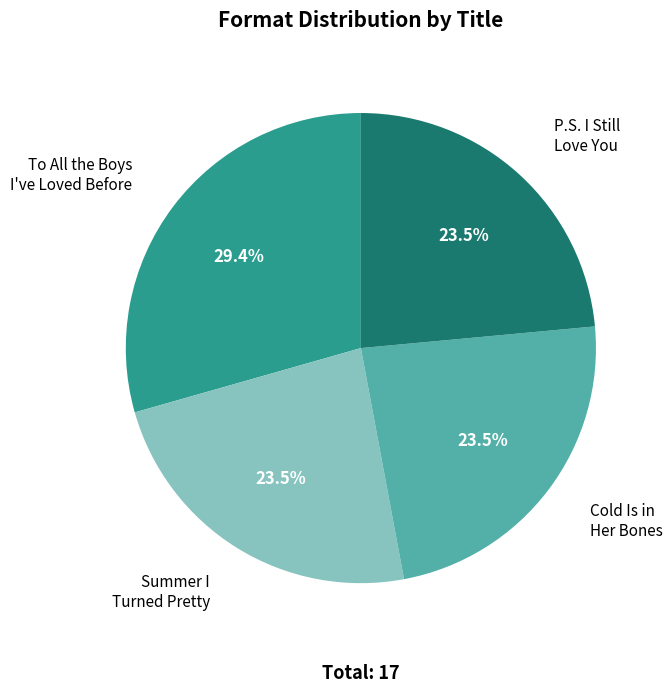

How much of the chart is everything except Cold Is in Her Bones?

76.5%